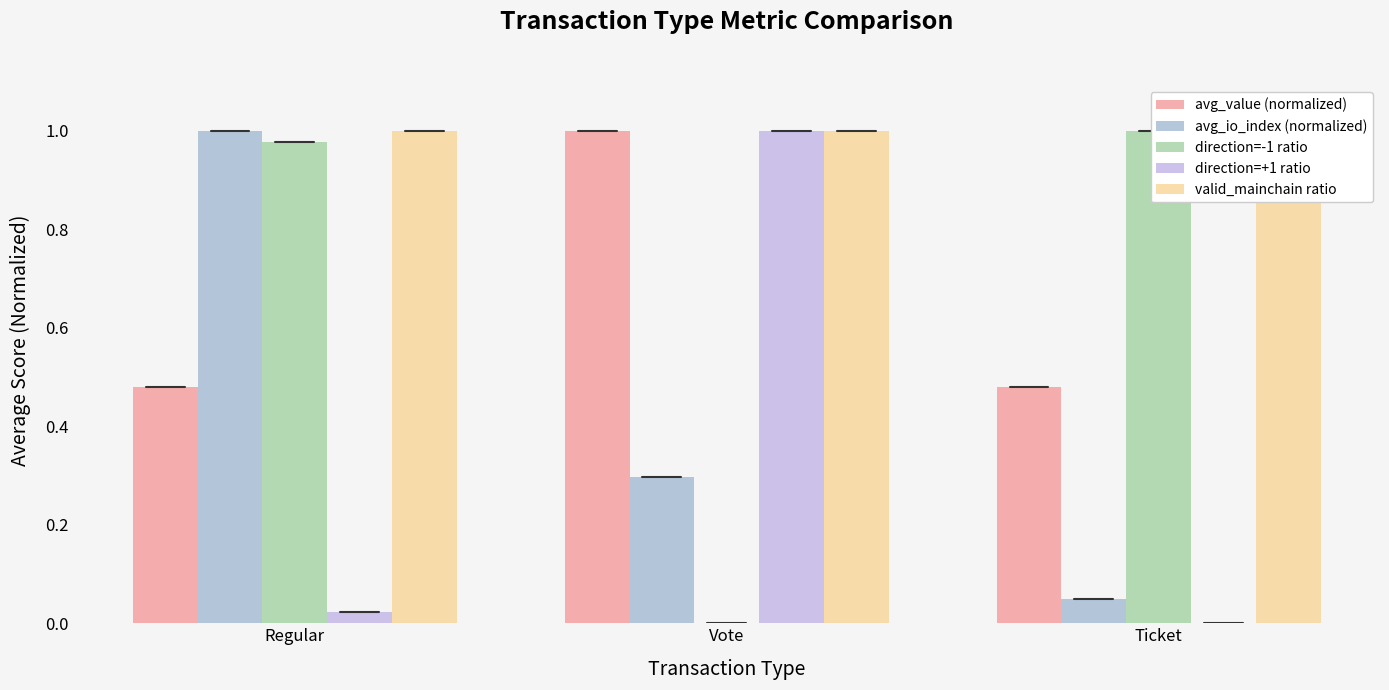

Is it true that direction=-1 ratio equals 1.0 at Regular?

True